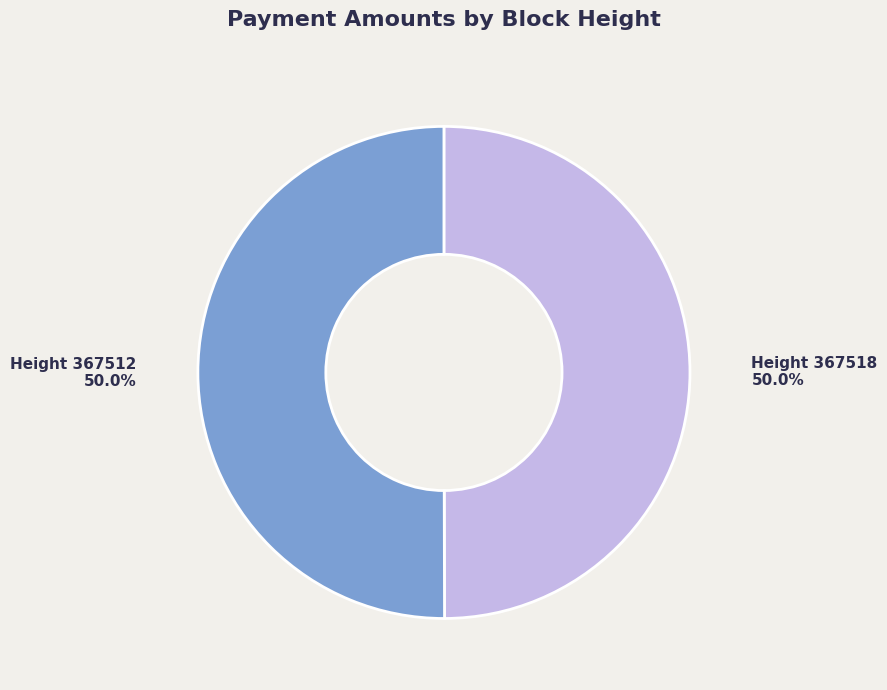

How many segments does this pie chart have?

2